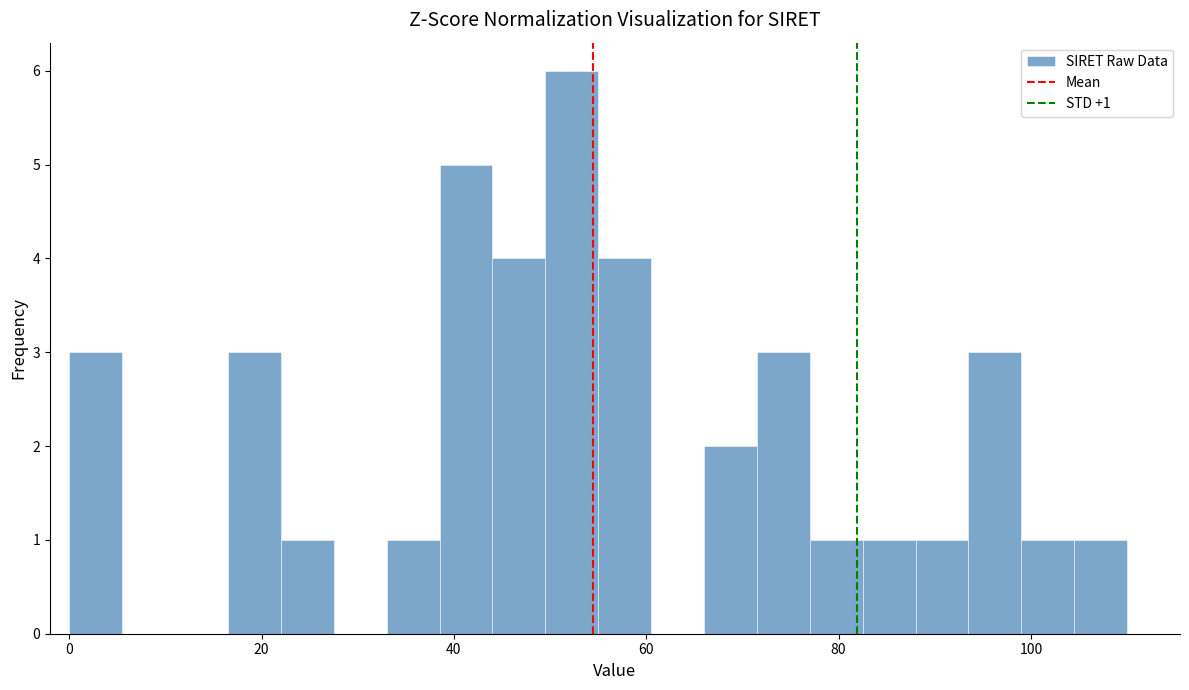

Around what value on the x-axis is the tallest bar? Give the approximate position of its centre, as read against the axis.

52